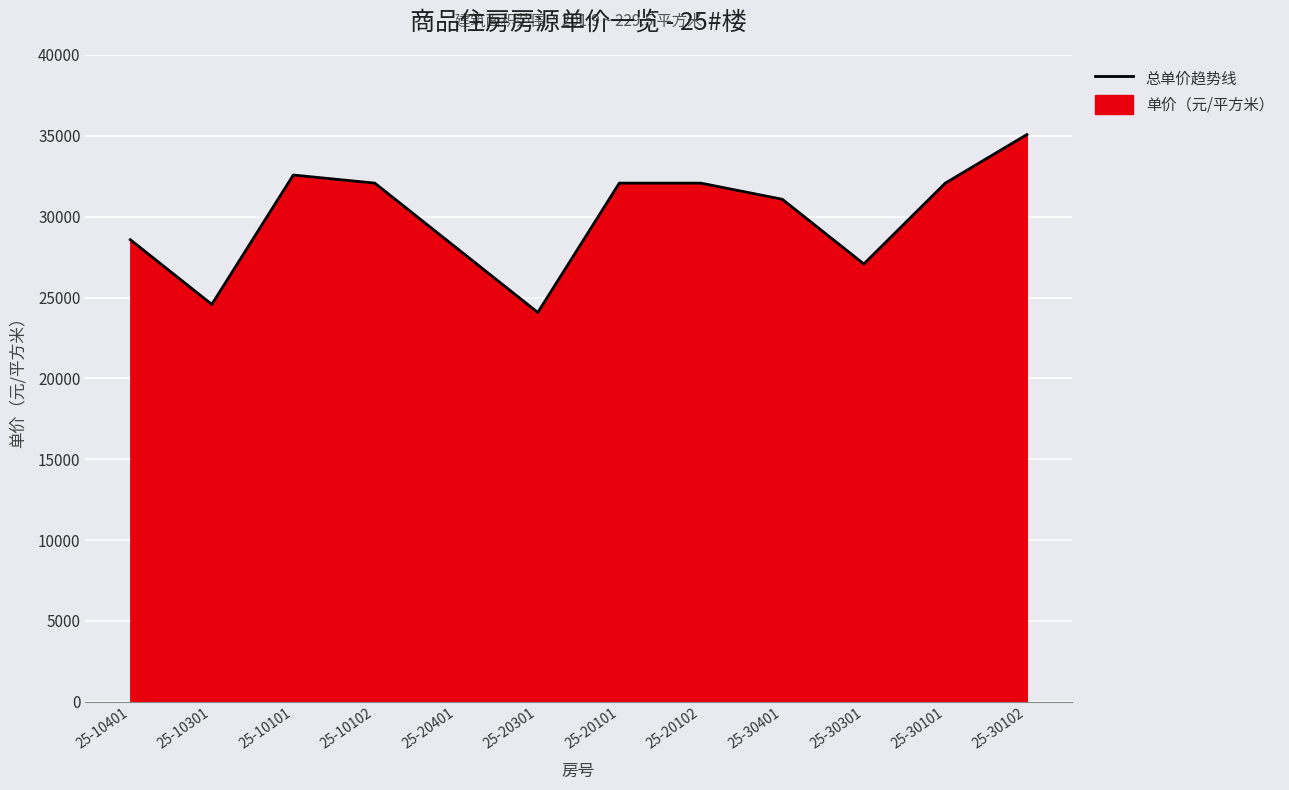

How many lines are shown in the chart?

1